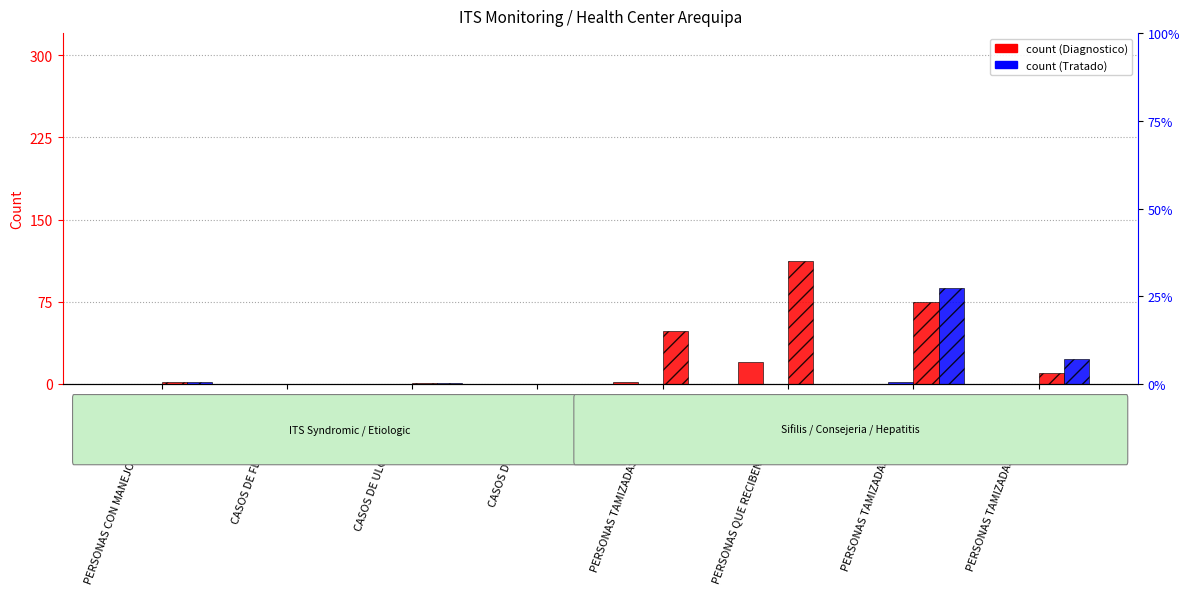

What is the difference between the maximum and minimum values in the Diagnostico M series?

112